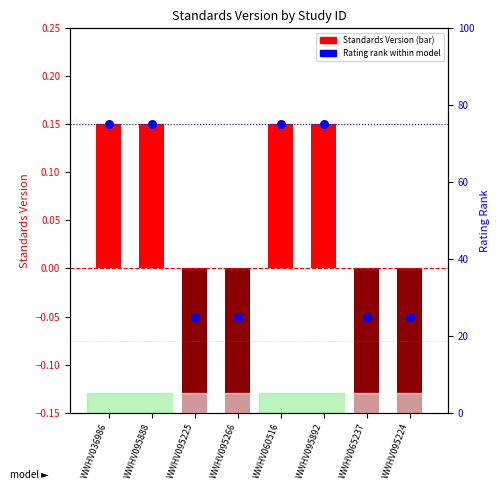

Which series has the widest spread of Y values?

Rating rank within model